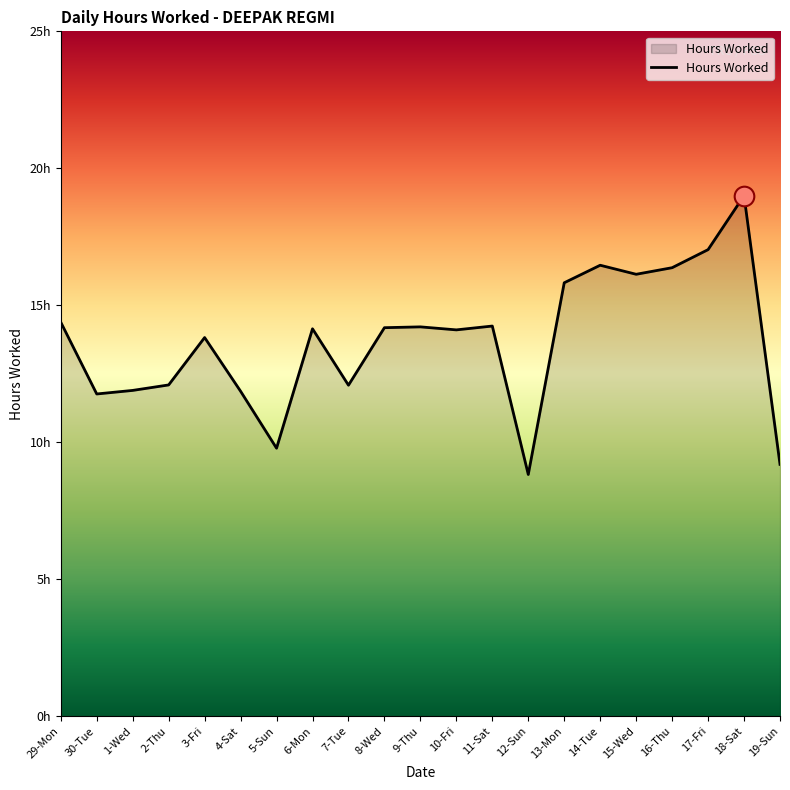

Between 7-Tue and 11-Sat, which is larger?

11-Sat